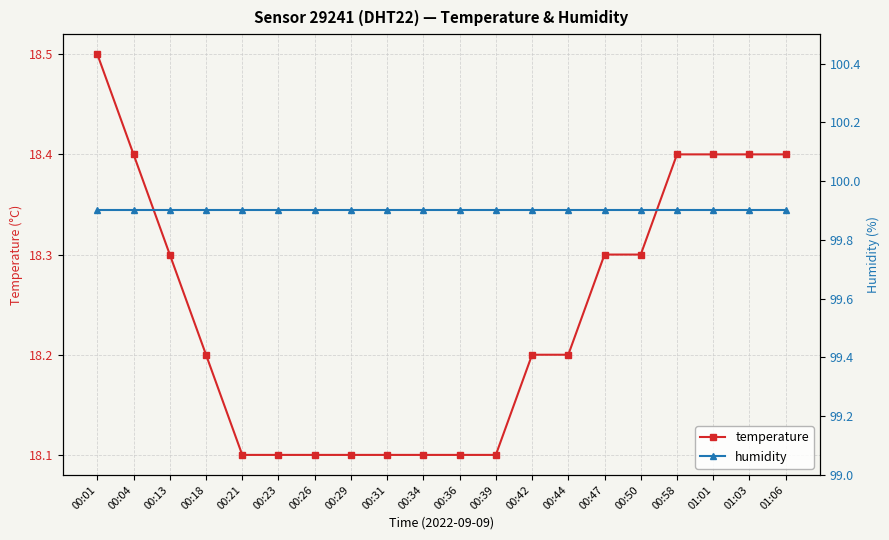

What is the minimum value for humidity?

99.9